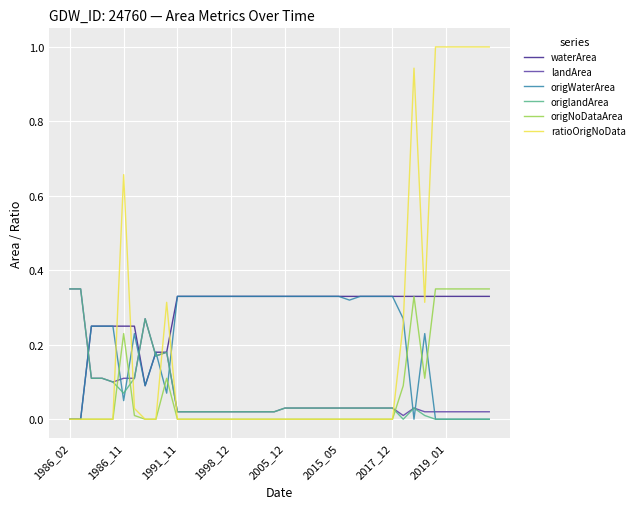

Which series has the largest total across all categories?

waterArea